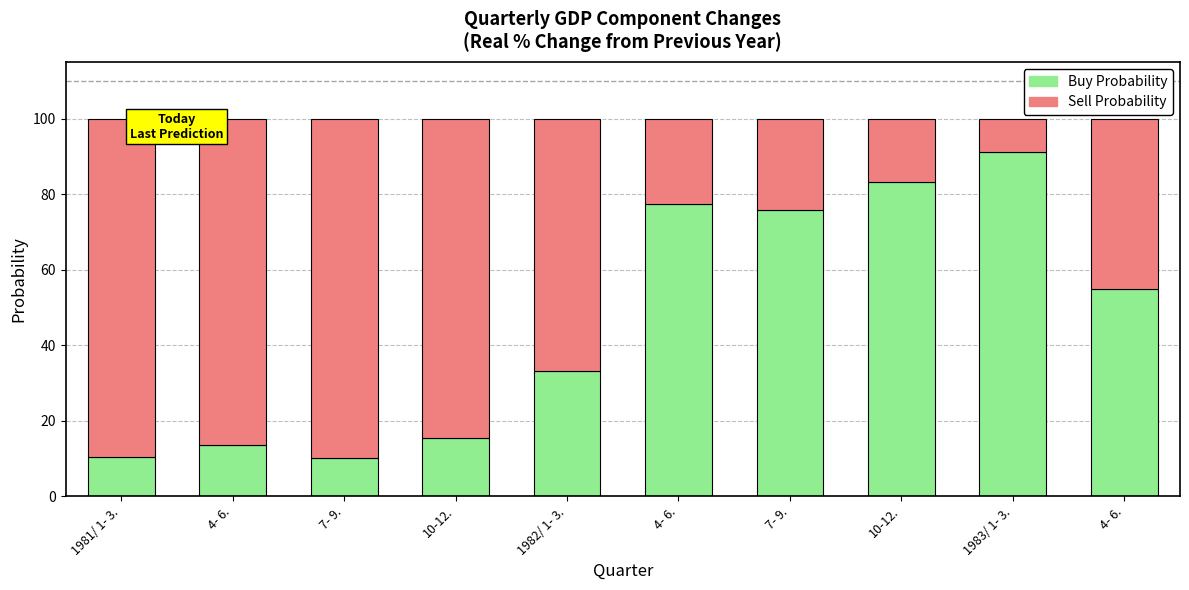

What are all the series names shown in the legend?

Buy Probability, Sell Probability